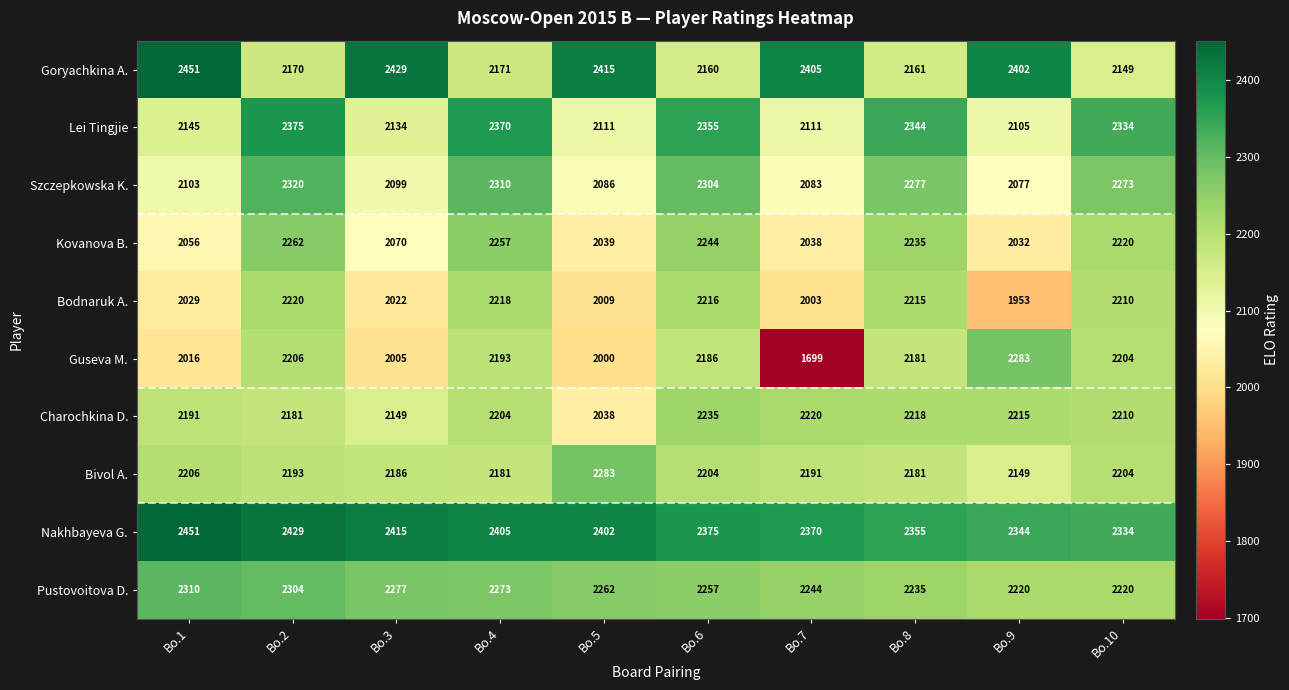

At how many categories does at least one series exceed 2242?

10